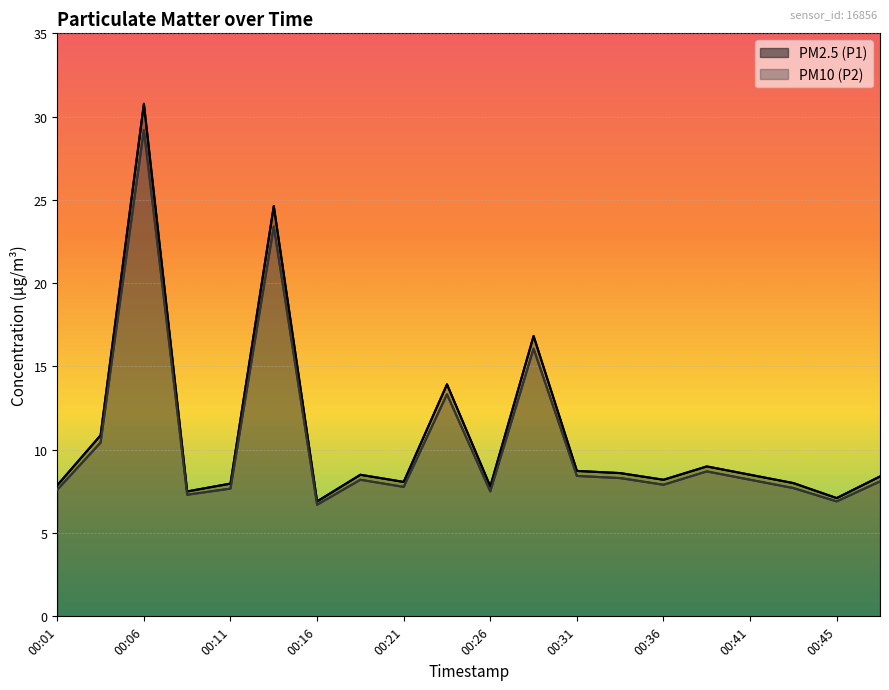

At which label does PM10 (P2) reach its peak?

00:06